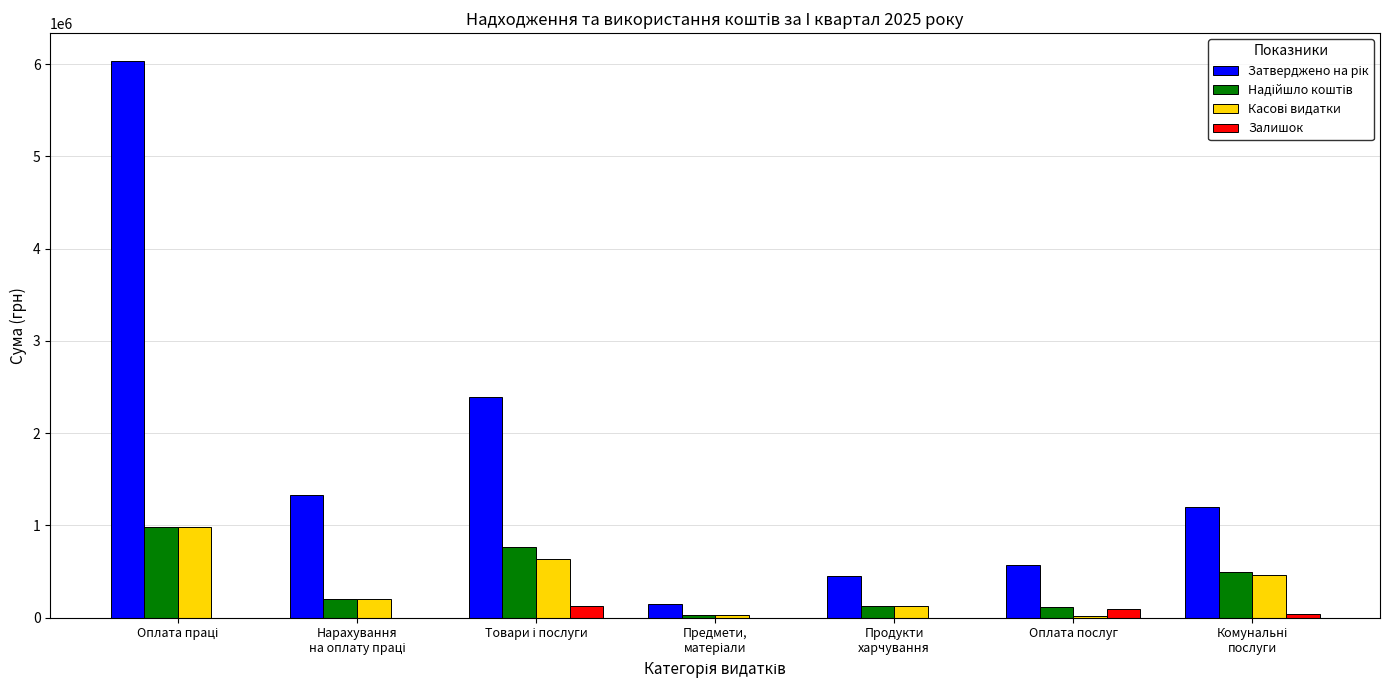

Are the bars grouped side by side (vs. stacked)?

Yes